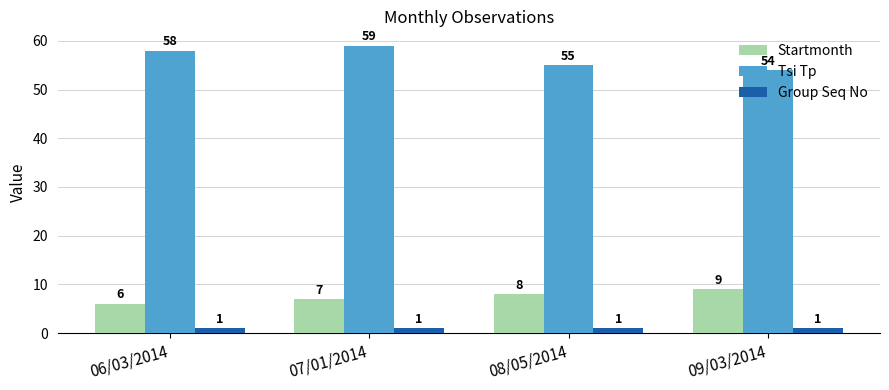

At which category is the sum across all series the highest?

07/01/2014